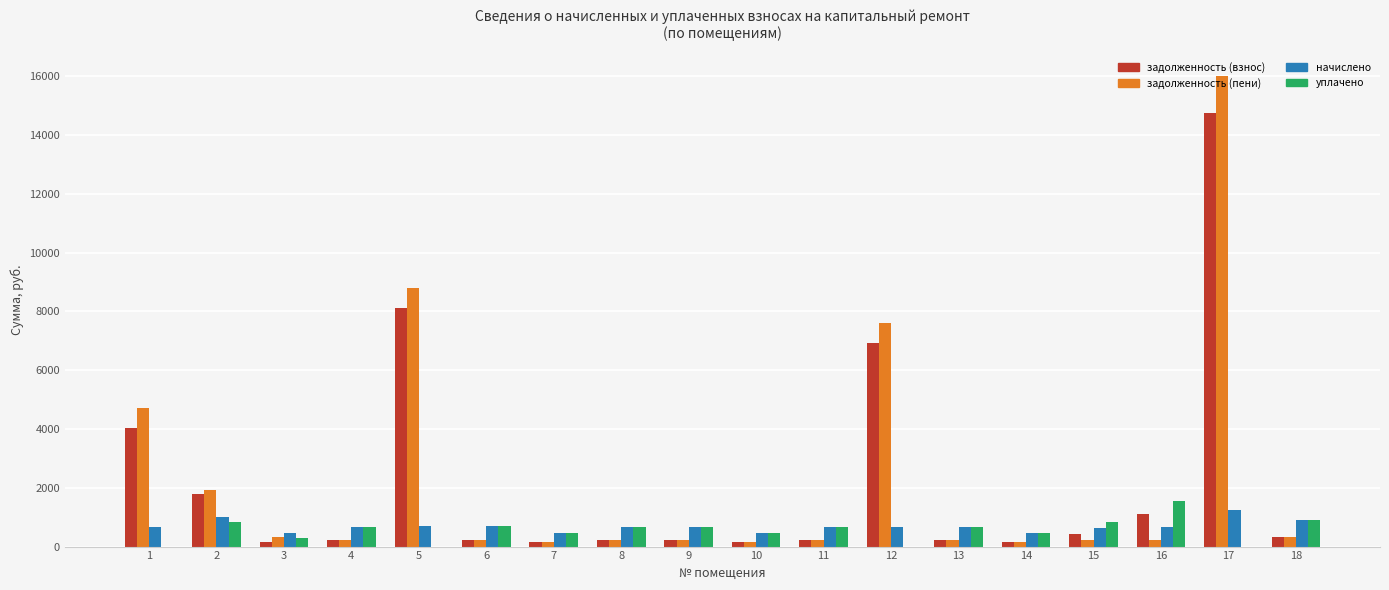

What is the maximum value shown in the chart?

16010.6